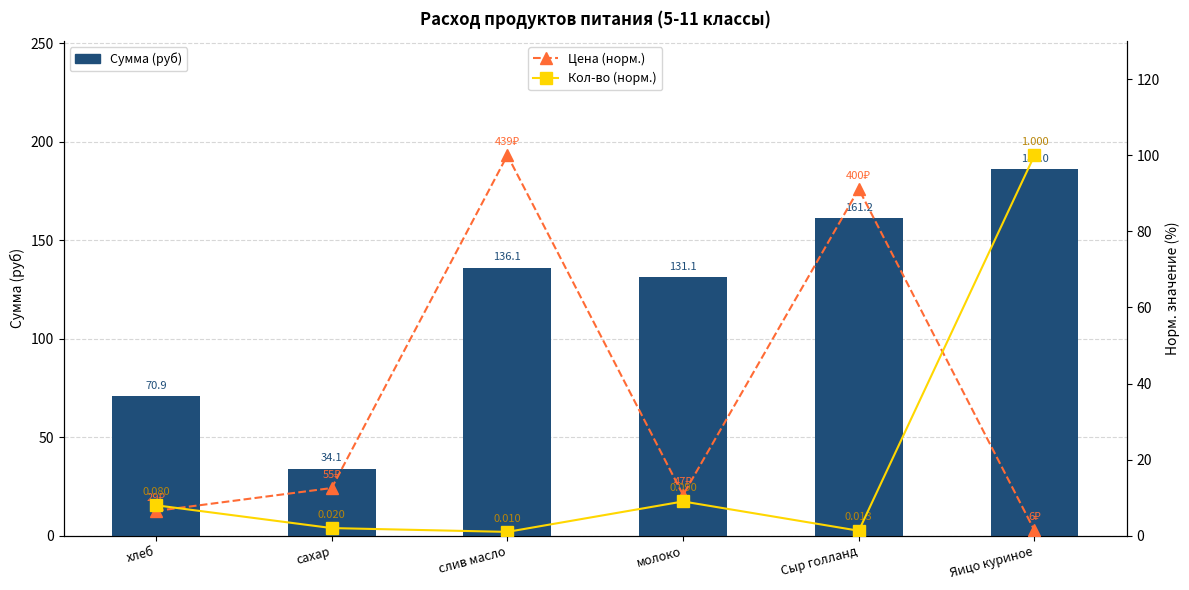

What are all the series names shown in the legend?

Сумма (руб), Цена (норм.), Кол-во (норм.)